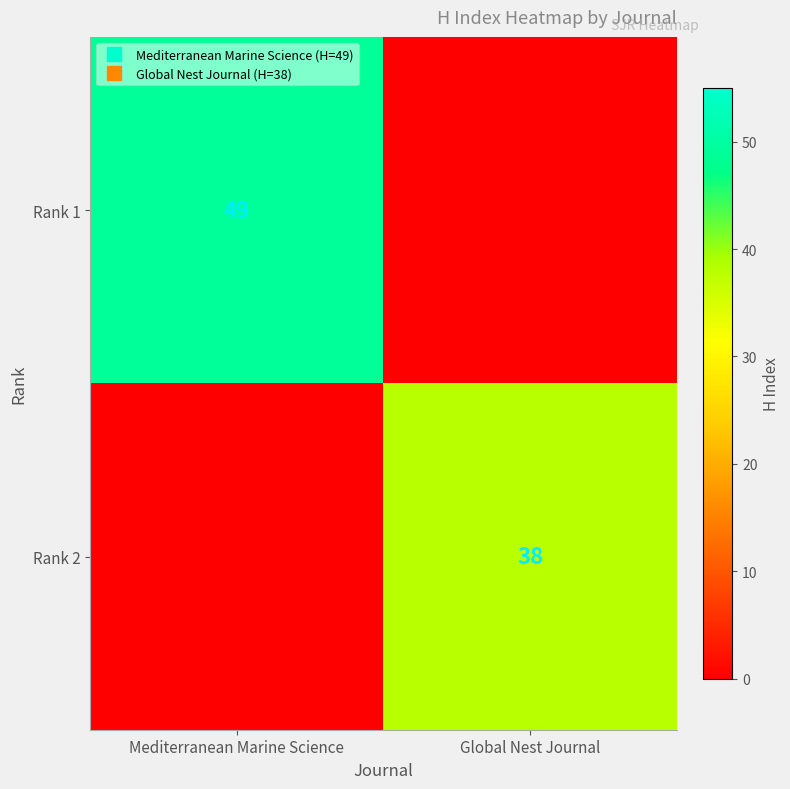

Rank the series by their average value, from lowest to highest.

Rank 2, Rank 1